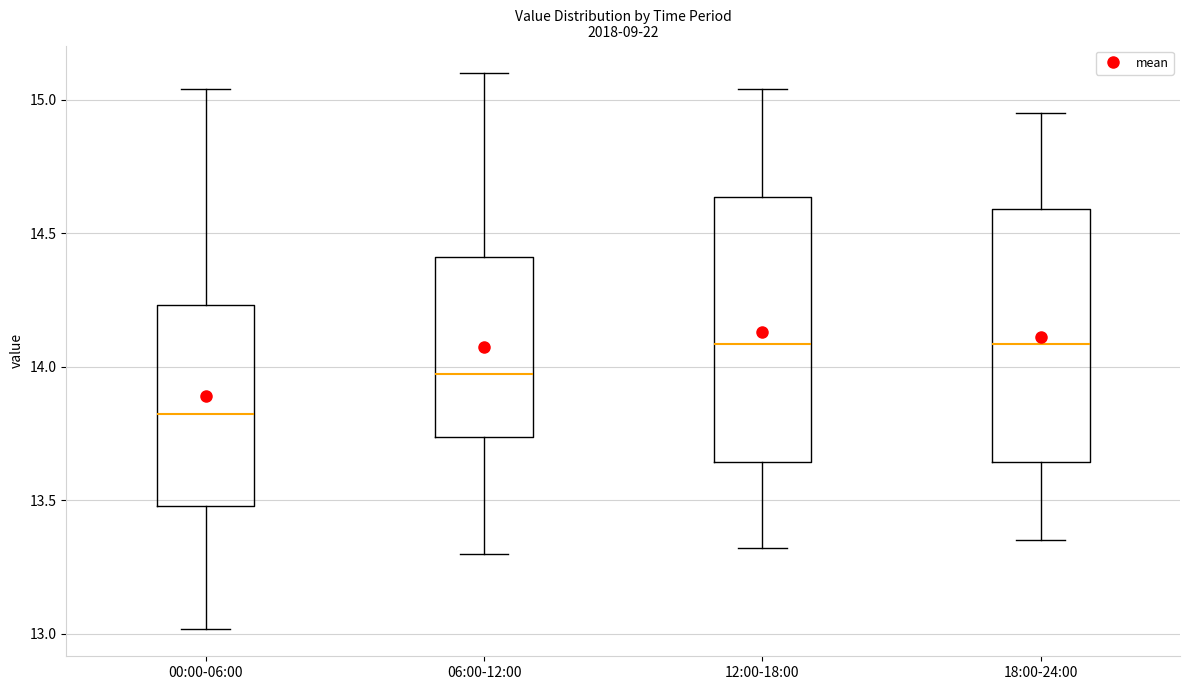

Reading left to right, transcribe this box plot: for each box, give where its median line is, the range the box spans, and where its two whiskers end, as read against the y-axis. The values are not printed on the chart, so give them approximately, as read against the axis.

00:00-06:00: median 13.85, box 13.50 to 14.25, whiskers 13.00 to 15.05
06:00-12:00: median 14.00, box 13.75 to 14.40, whiskers 13.30 to 15.10
12:00-18:00: median 14.10, box 13.65 to 14.65, whiskers 13.30 to 15.05
18:00-24:00: median 14.10, box 13.65 to 14.60, whiskers 13.35 to 14.95